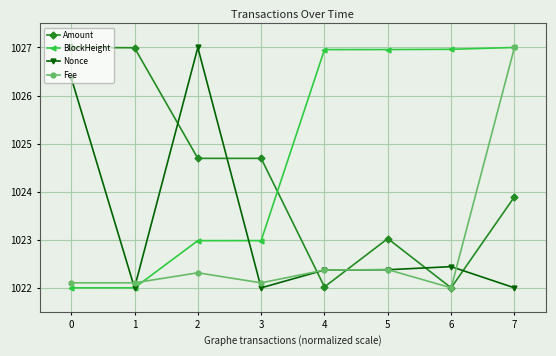

What is the difference between the maximum and minimum values in the Amount series?

5.0